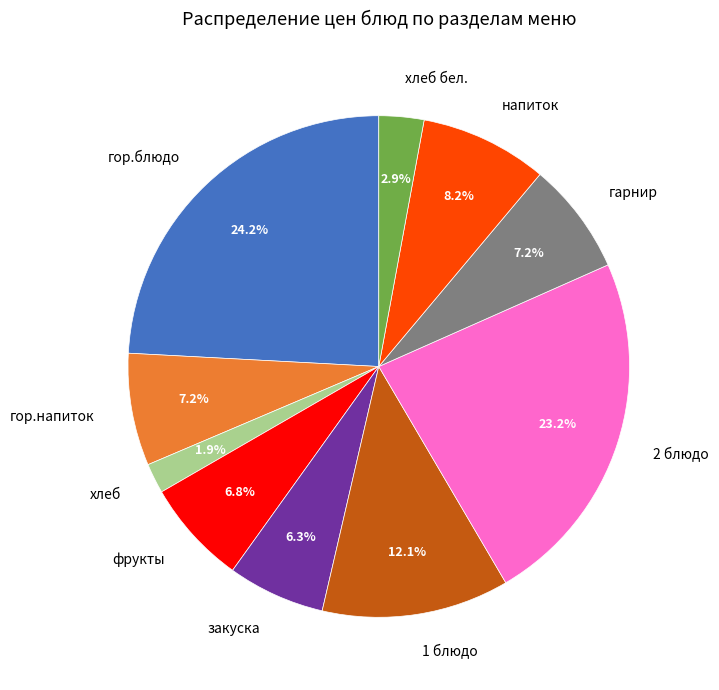

The гарнир slice represents 7% of the pie. True or false?

True